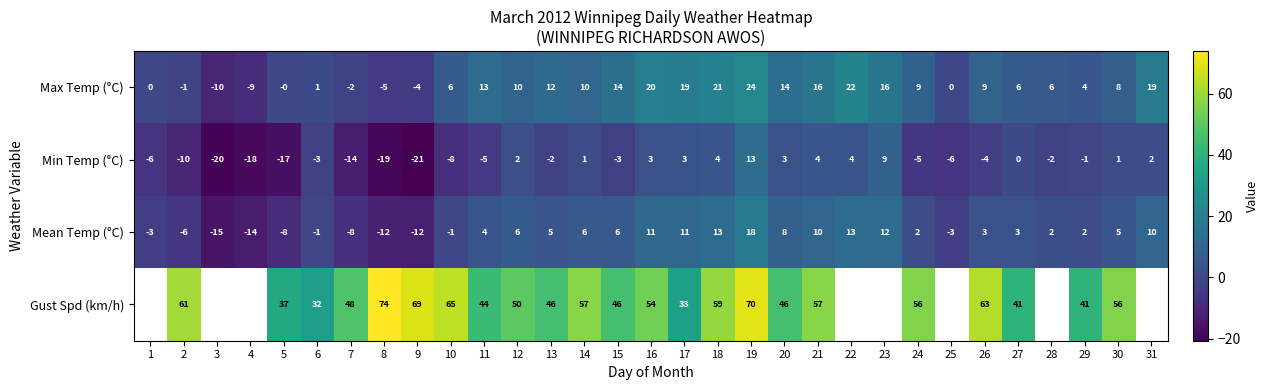

What is the difference between the Max Temp (°C) values at 29 and 13?

8